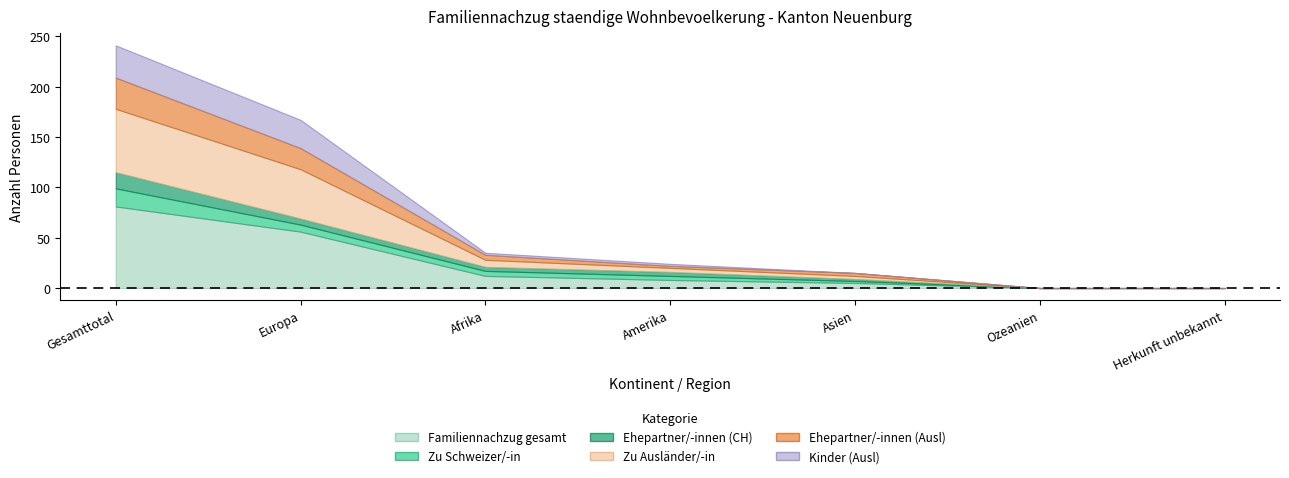

True or false: Ehepartner-innen (Ausl) has a value of 0 at Ozeanien.

True